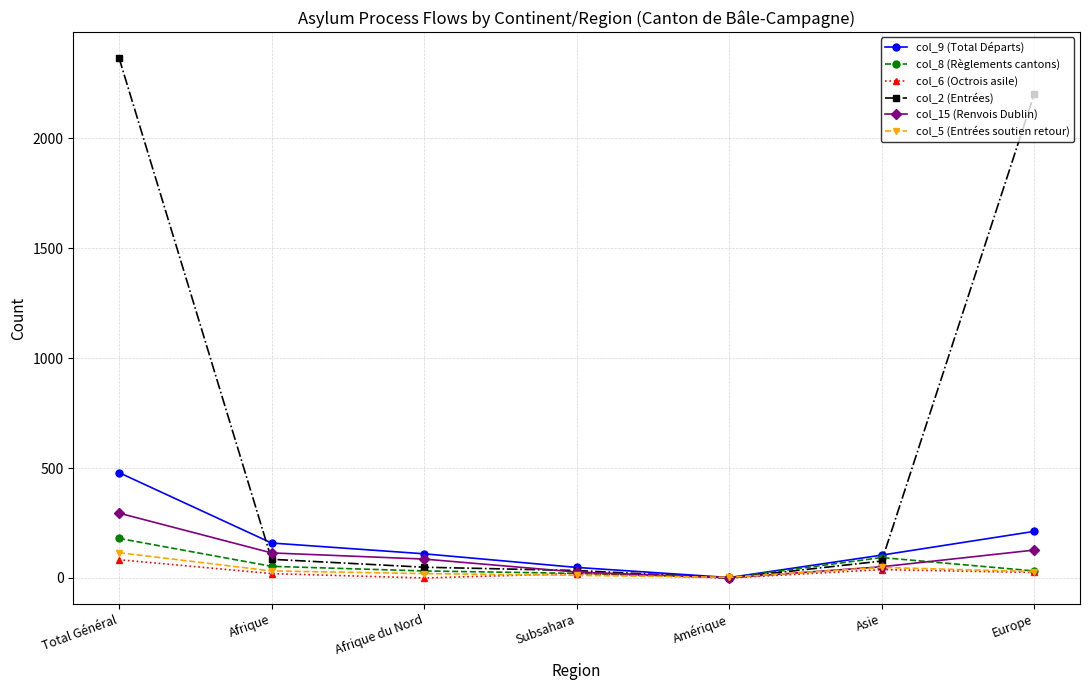

At which category is the sum across all series the highest?

Total Général